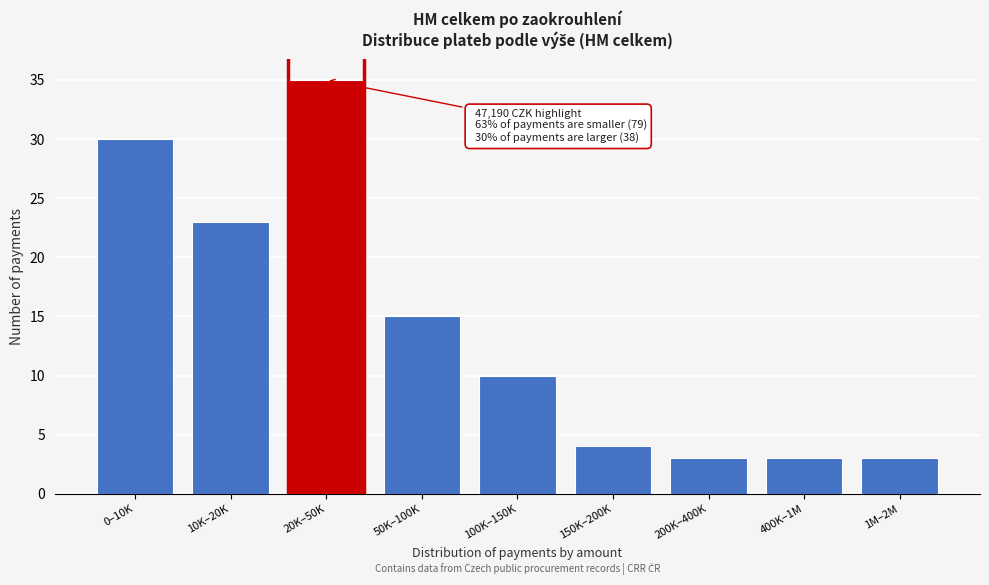

Reading right to left, transcribe all the data shown in this chart.

3	3	3	4	10	15	35	23	30